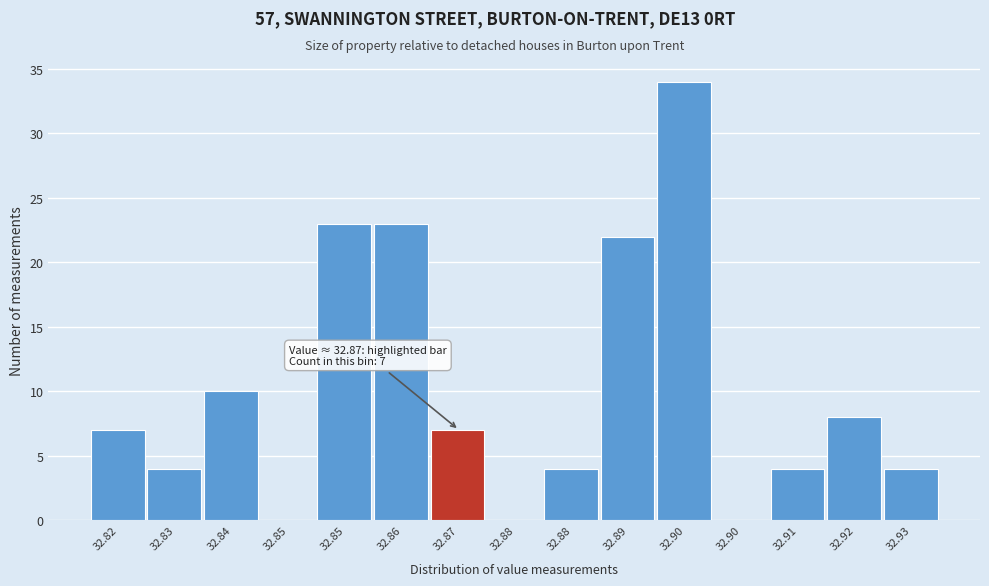

How many distinct data groups are displayed?

1